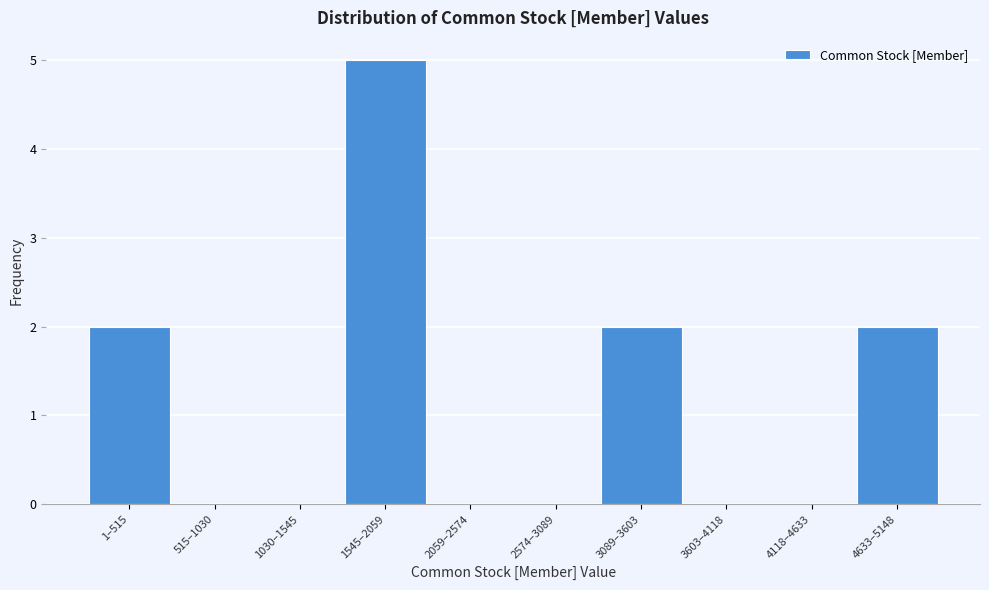

Reading left to right, transcribe all the data shown in this chart.

1–515=2	515–1030=0	1030–1545=0	1545–2059=5	2059–2574=0	2574–3089=0	3089–3603=2	3603–4118=0	4118–4633=0	4633–5148=2